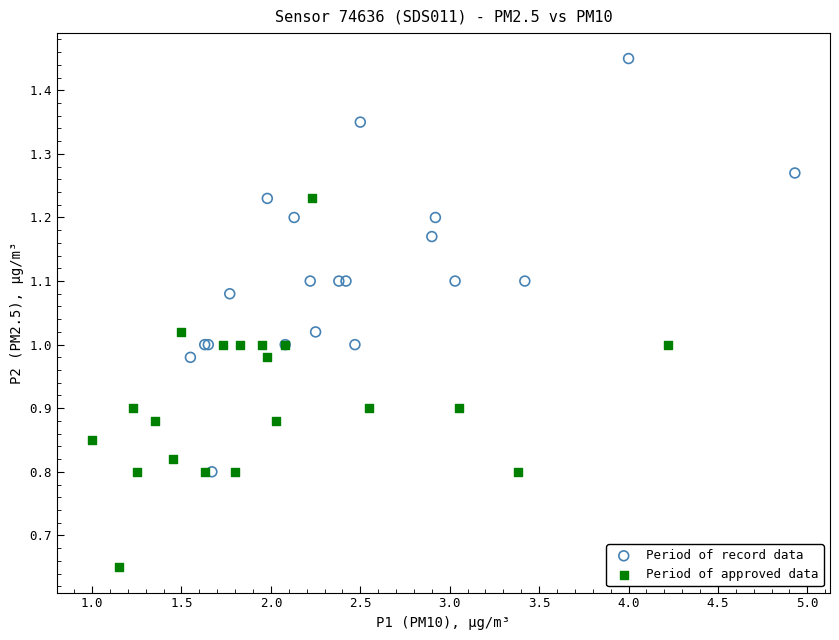

Which series has the widest spread of Y values?

Period of record data